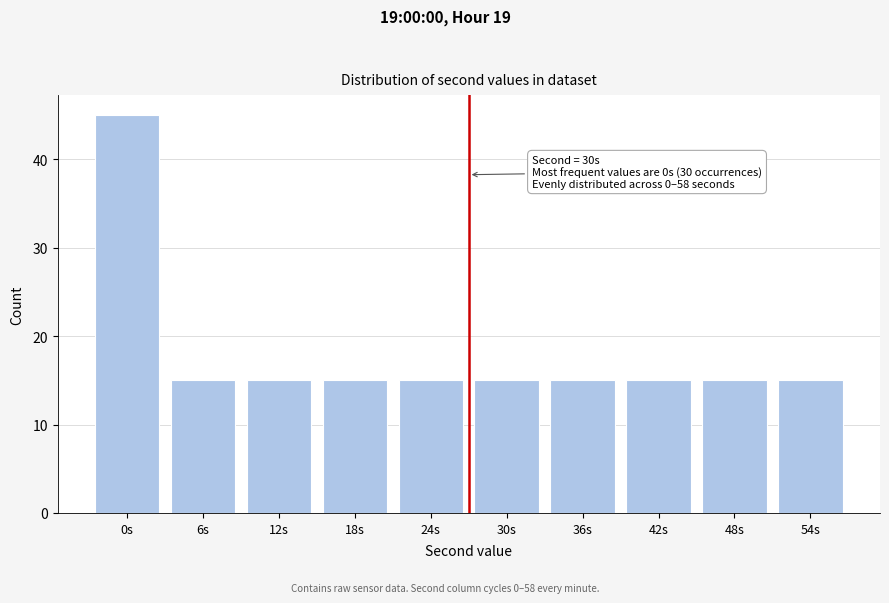

Reading right to left, list all the values displayed in this chart.

54s=15	48s=15	42s=15	36s=15	30s=15	24s=15	18s=15	12s=15	6s=15	0s=45